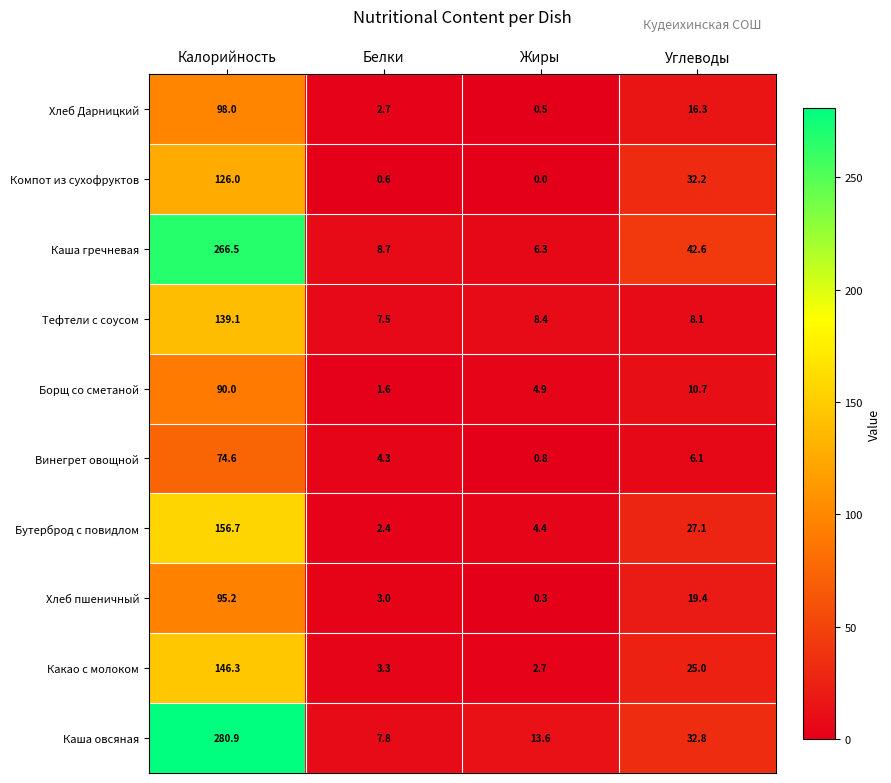

Which series has the largest range (max minus min)?

Каша овсяная